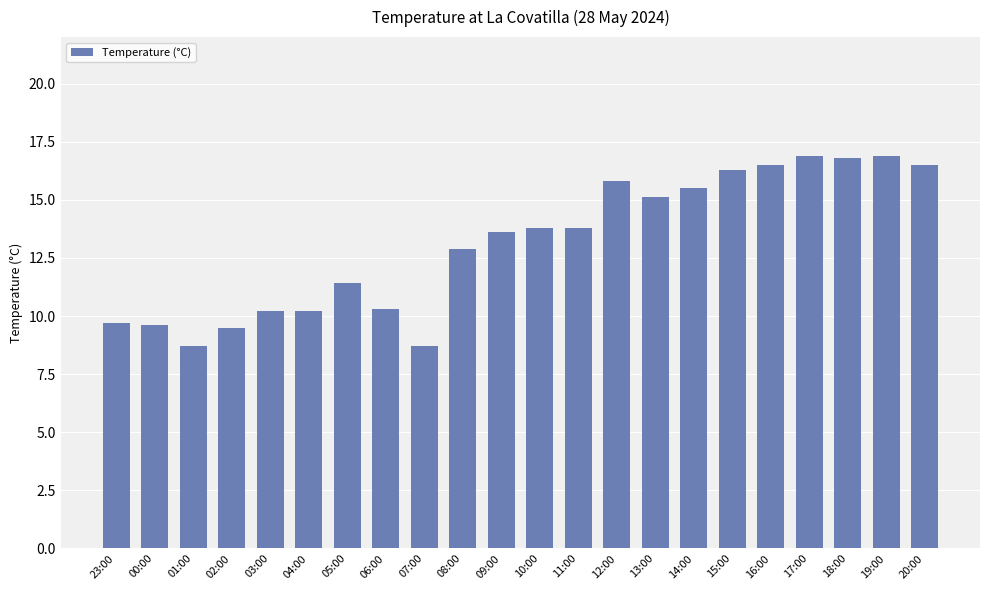

What is the smallest value displayed?

8.7